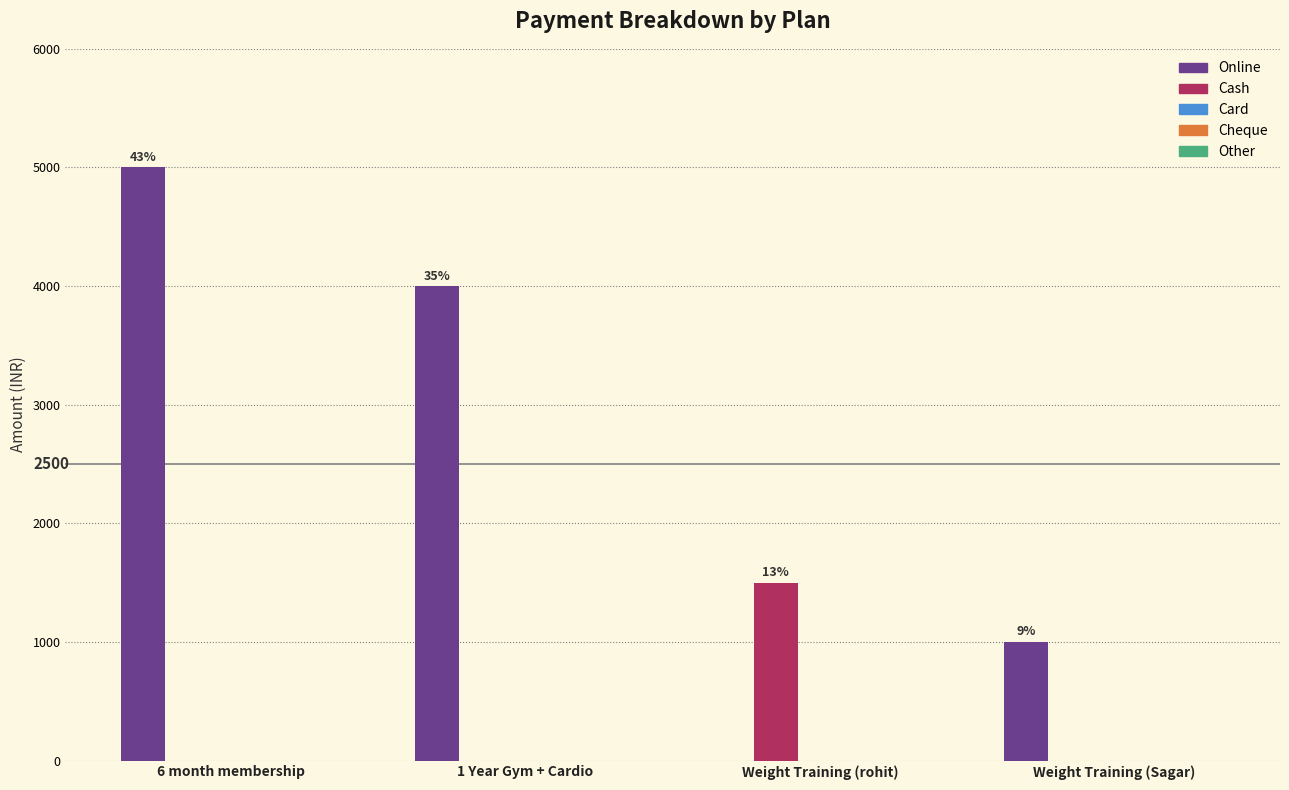

At which category does the chart reach its peak across all series?

6 month membership